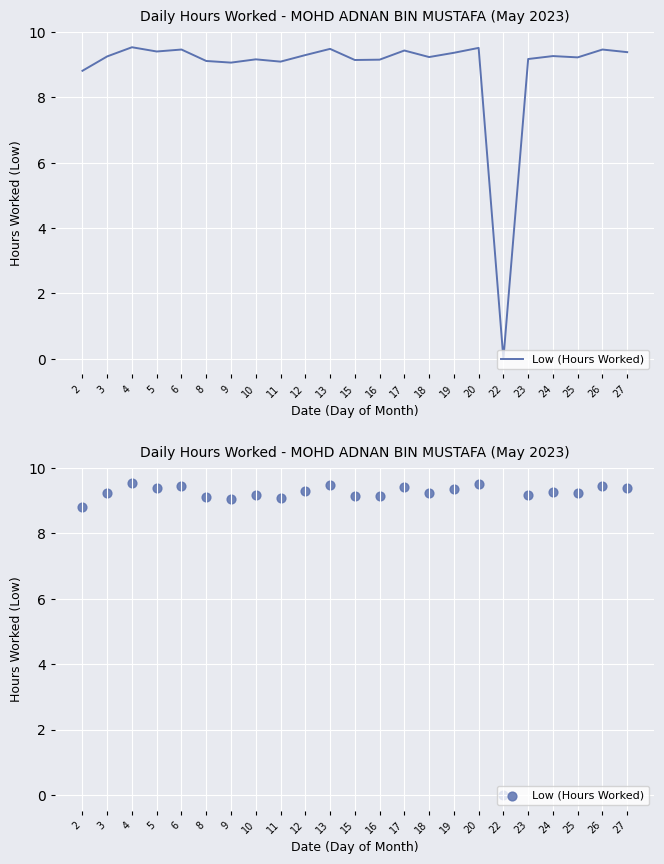

Approximately how many times larger is the value at 25 compared to 6?

1.0